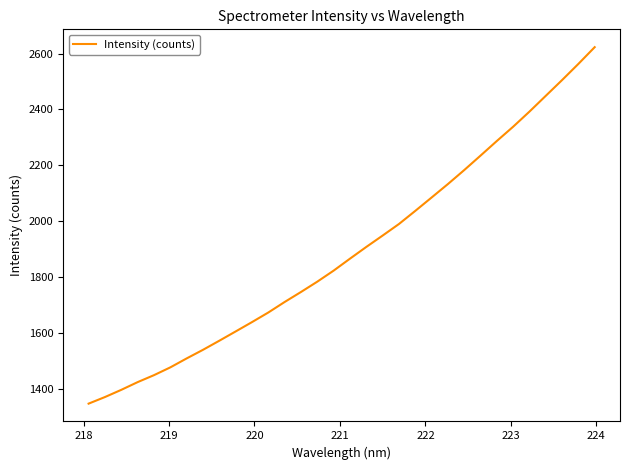

What is the greatest value displayed?

2622.9